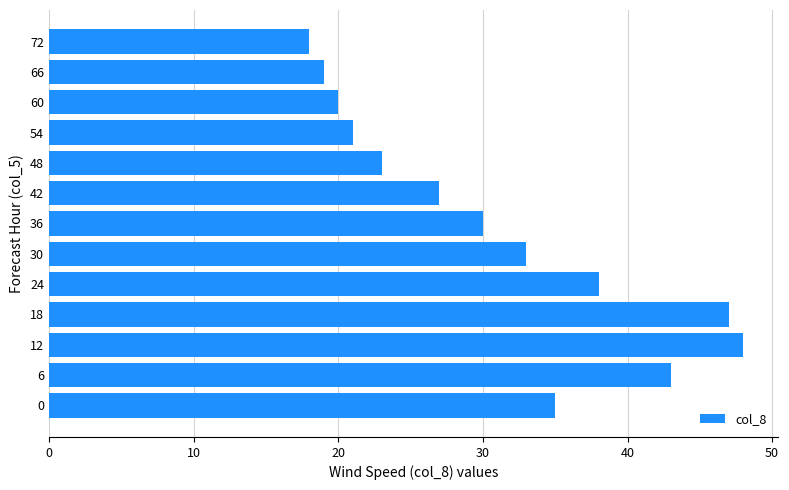

Reading bottom to top, what are all the values shown in this chart?

0=35	6=43	12=48	18=47	24=38	30=33	36=30	42=27	48=23	54=21	60=20	66=19	72=18